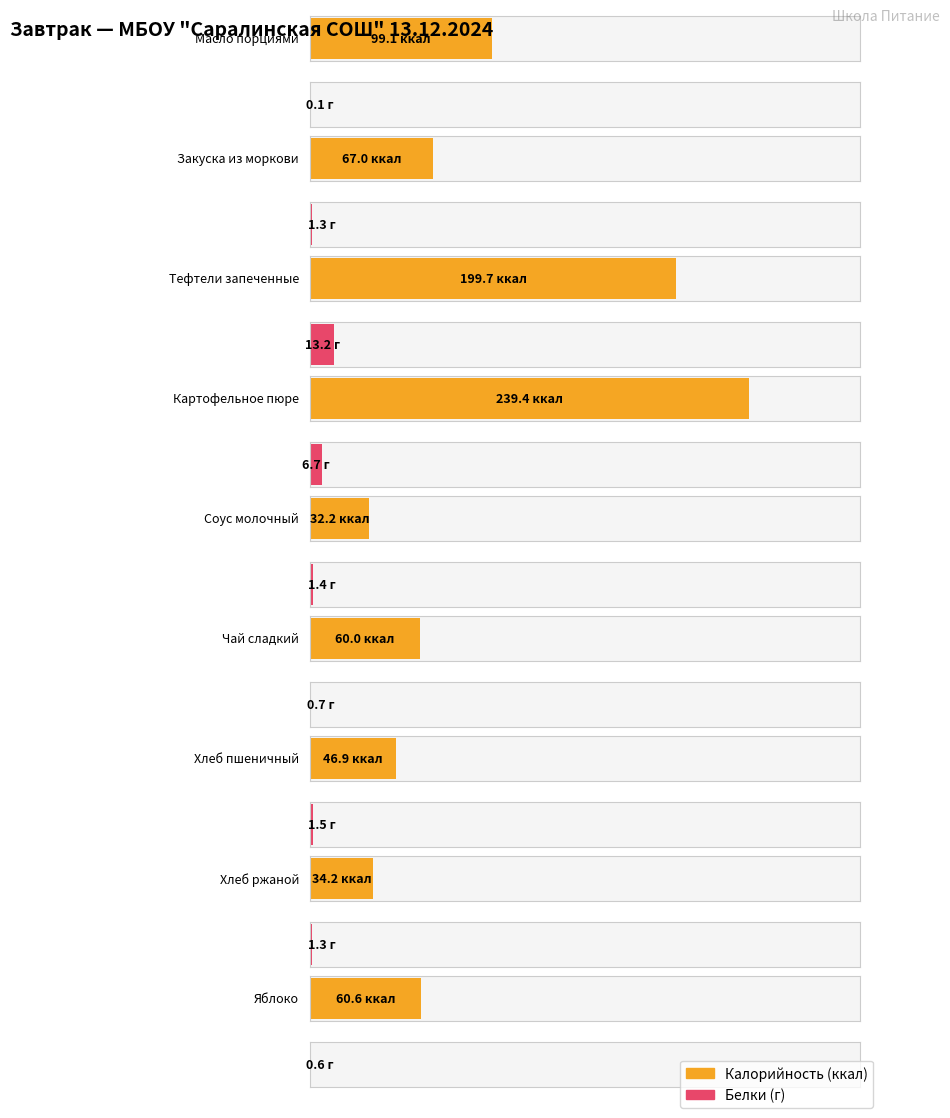

What is the sum of the Белки values at Масло порциями and Хлеб ржаной?

1.4